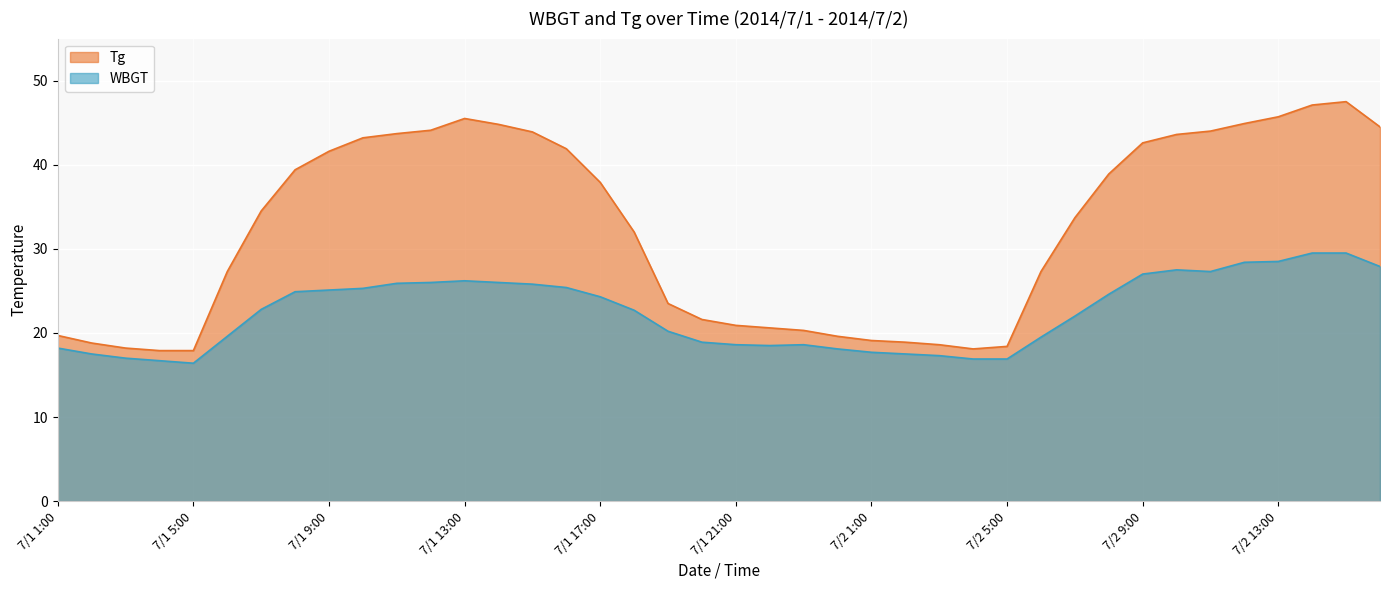

At which label is Tg closest to 32?

7/1 18:00